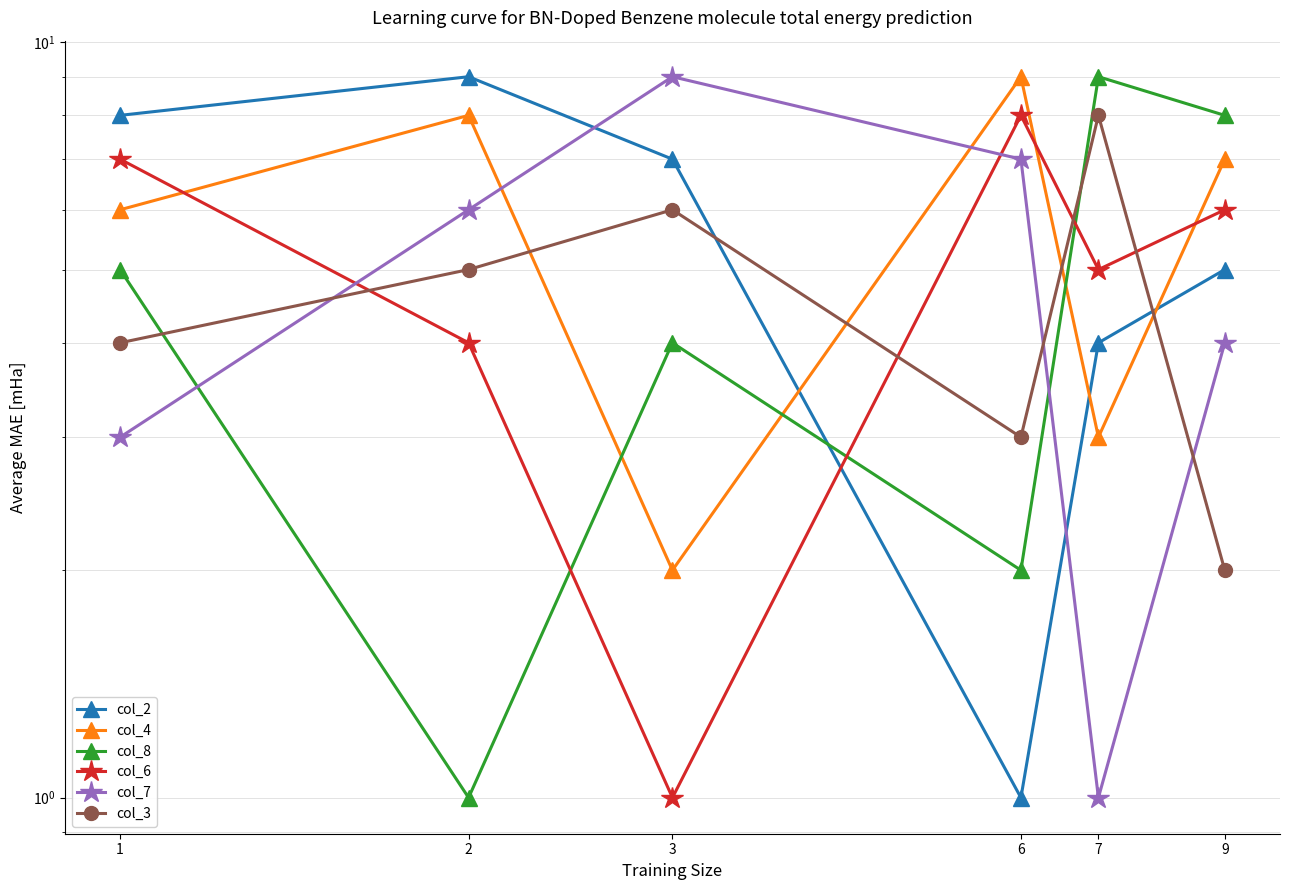

At which category does col_3 reach its first local peak?

3